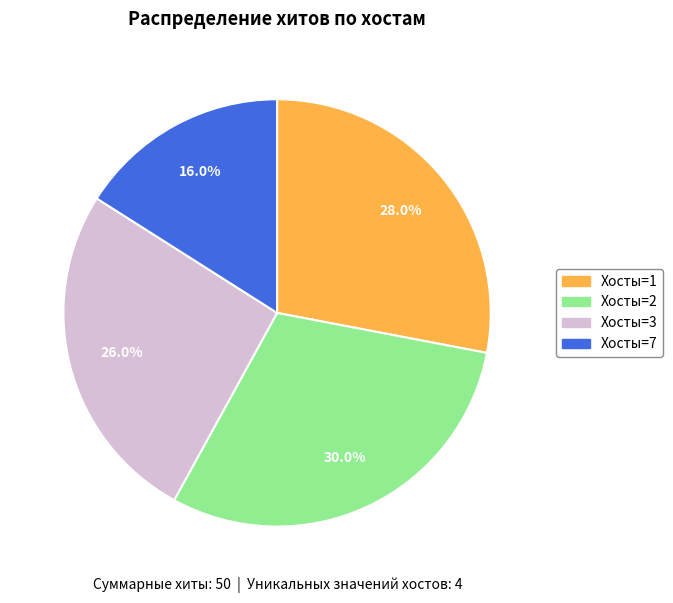

Count the number of slices in the pie.

4